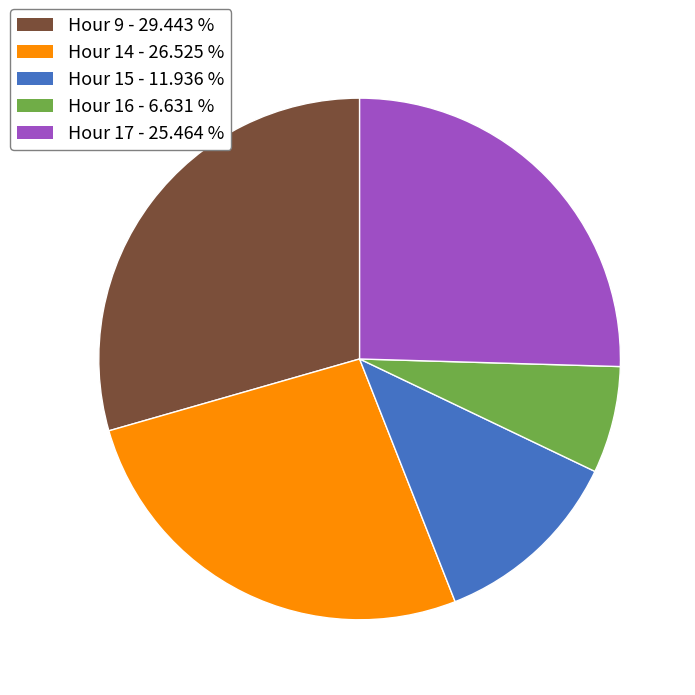

Do Hour 9 and Hour 17 together represent more than half of the pie?

Yes